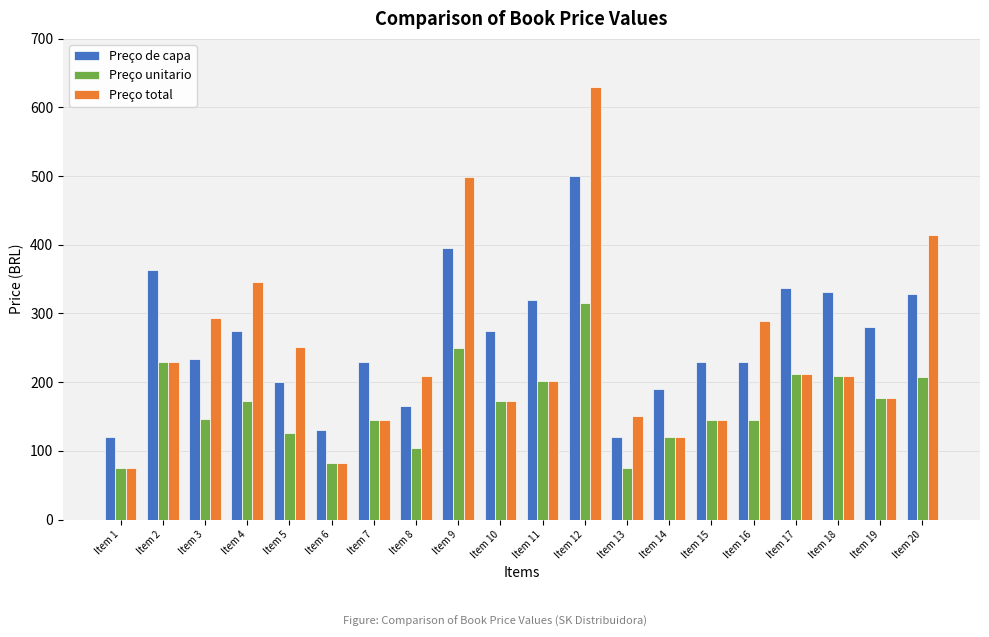

Is the value of Preço de capa at Item 16 greater than the value of Preço unitario at Item 10?

Yes